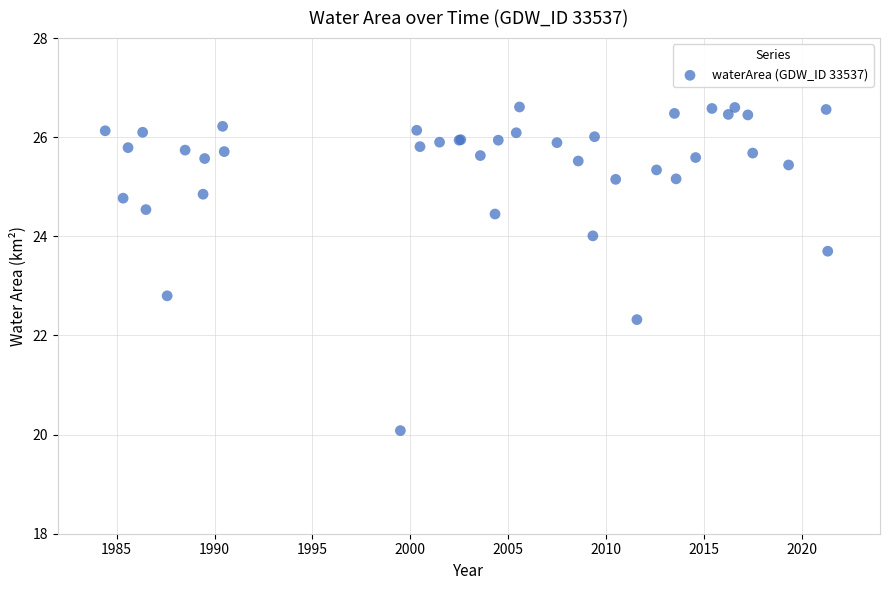

What Y value in the scatter plot is closest to 23?

22.8